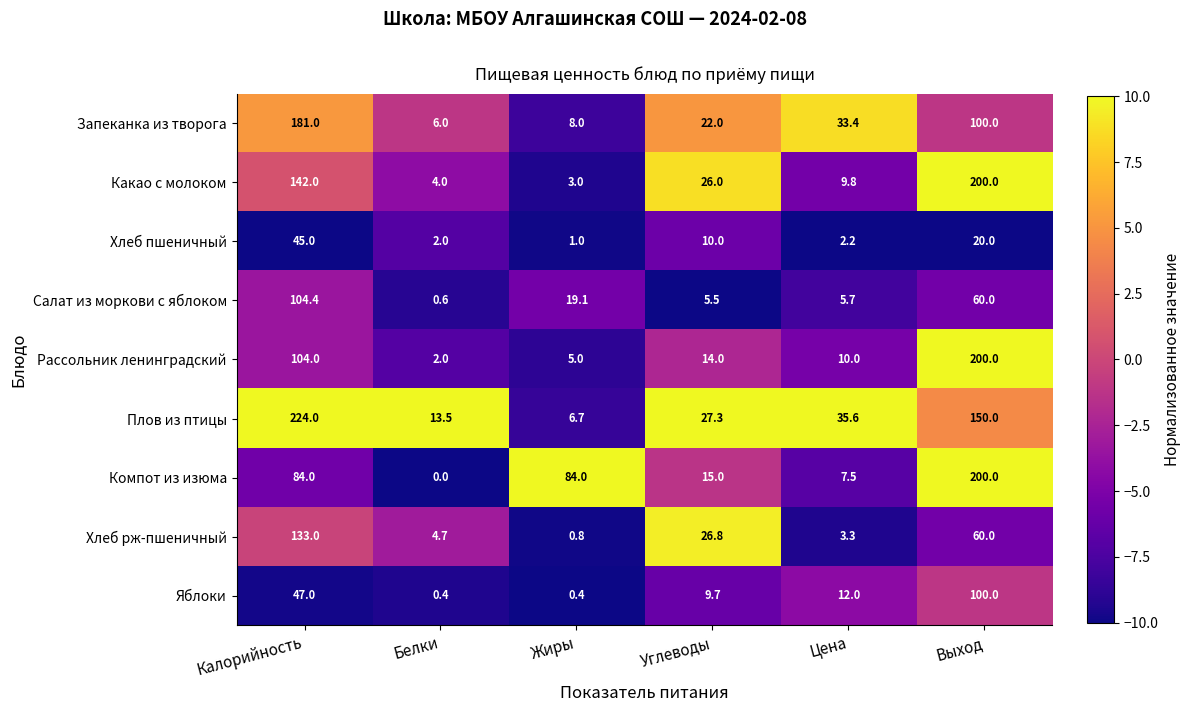

What is the average value of the Запеканка из творога series?

58.4